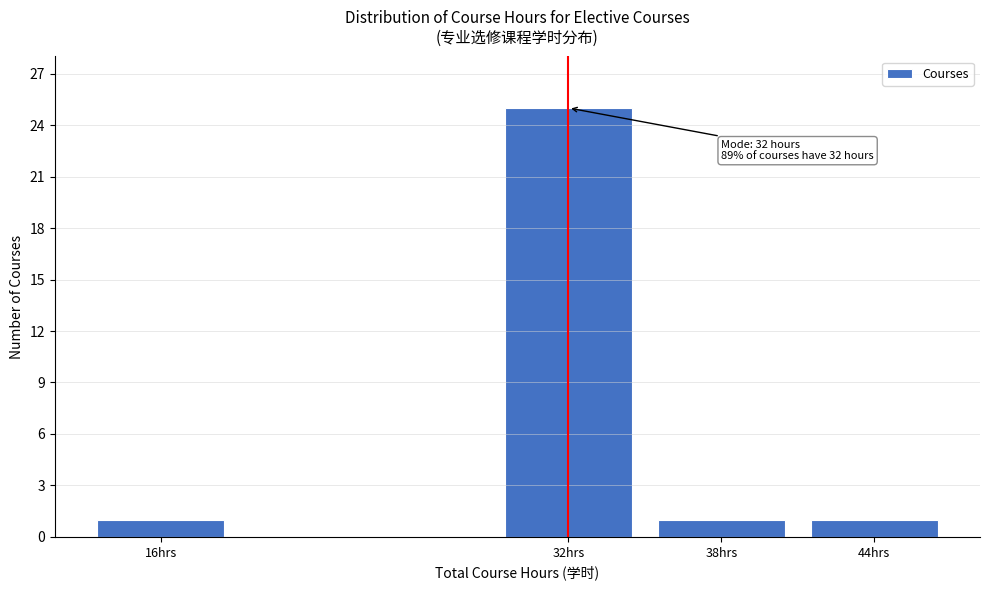

Reading left to right, transcribe all the data shown in this chart.

16hrs=1	32hrs=25	38hrs=1	44hrs=1